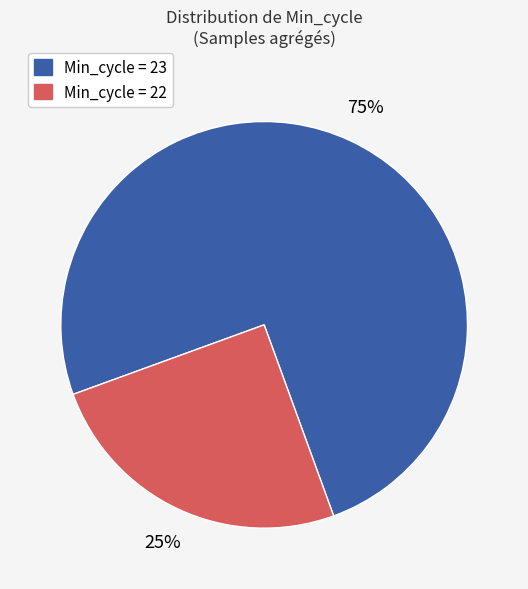

What is the largest slice in the pie chart?

Min_cycle = 23